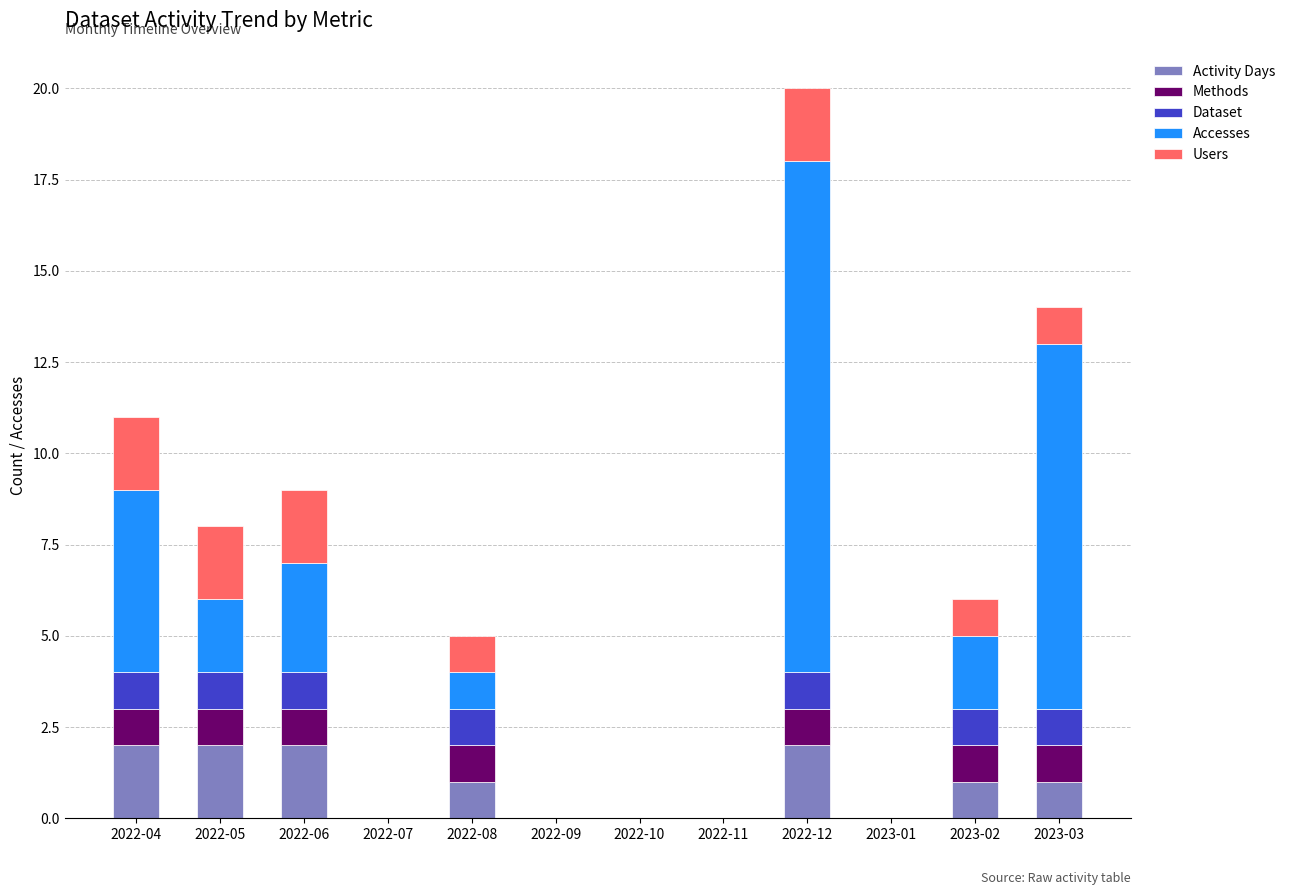

At which category is the sum across all series the highest?

2022-12